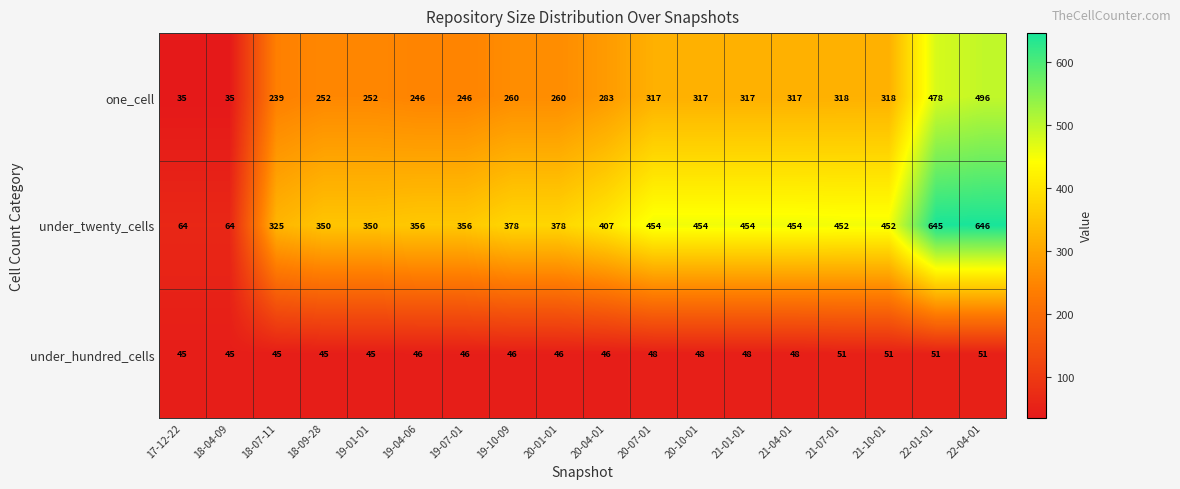

What is the greatest value displayed?

646